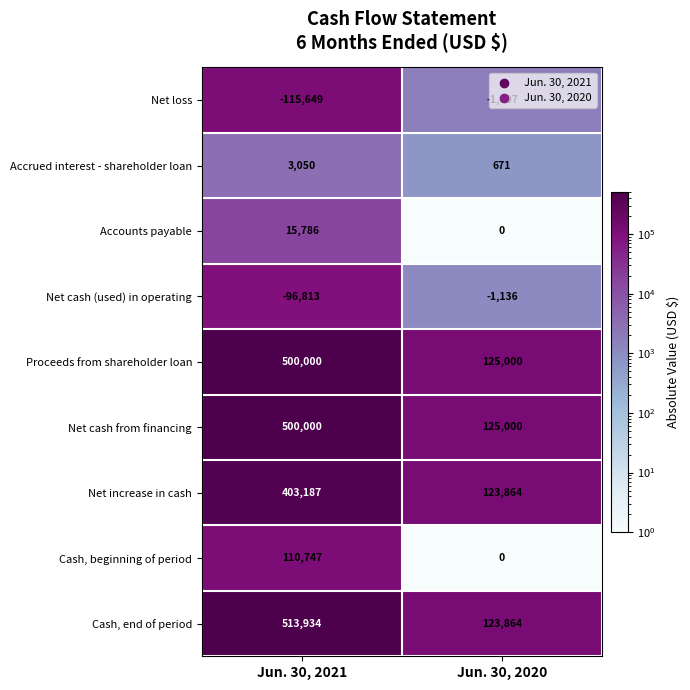

At how many categories does at least one series exceed 280297?

1